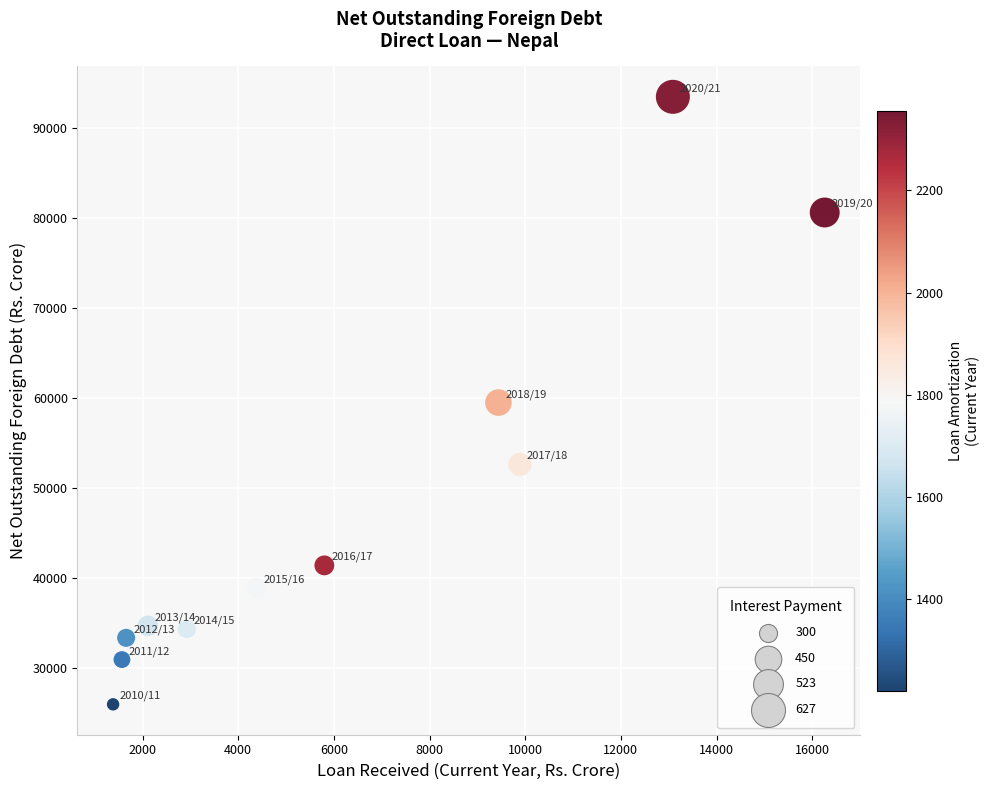

What is the range of X values (max minus min)?

14875.8